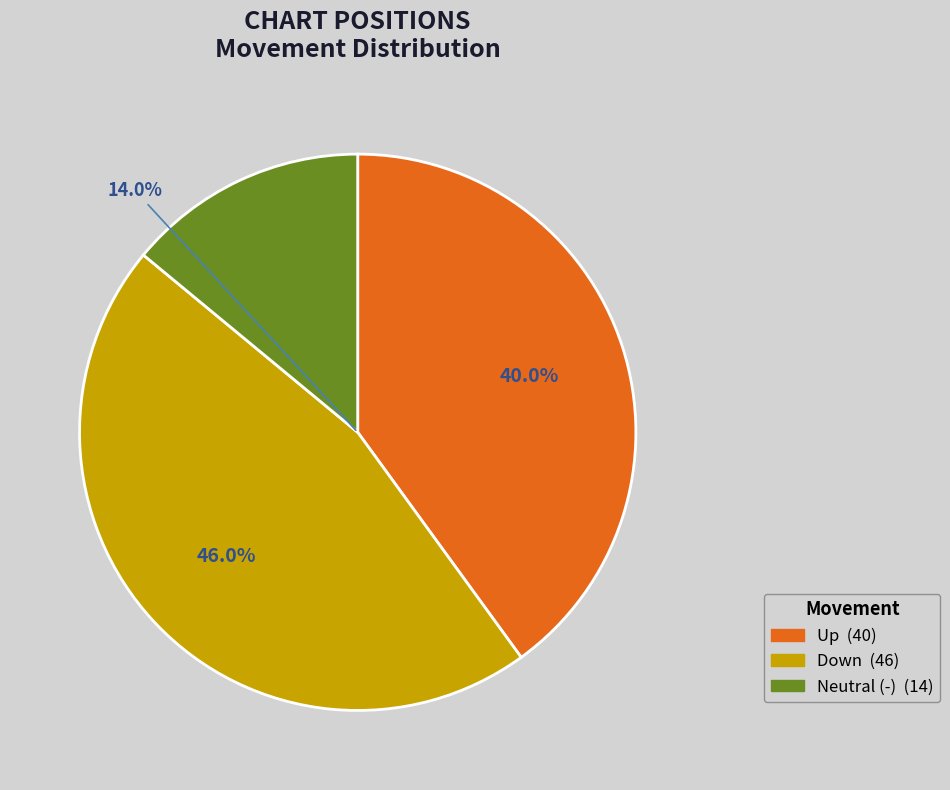

To the nearest percent, what portion does down represent?

46%